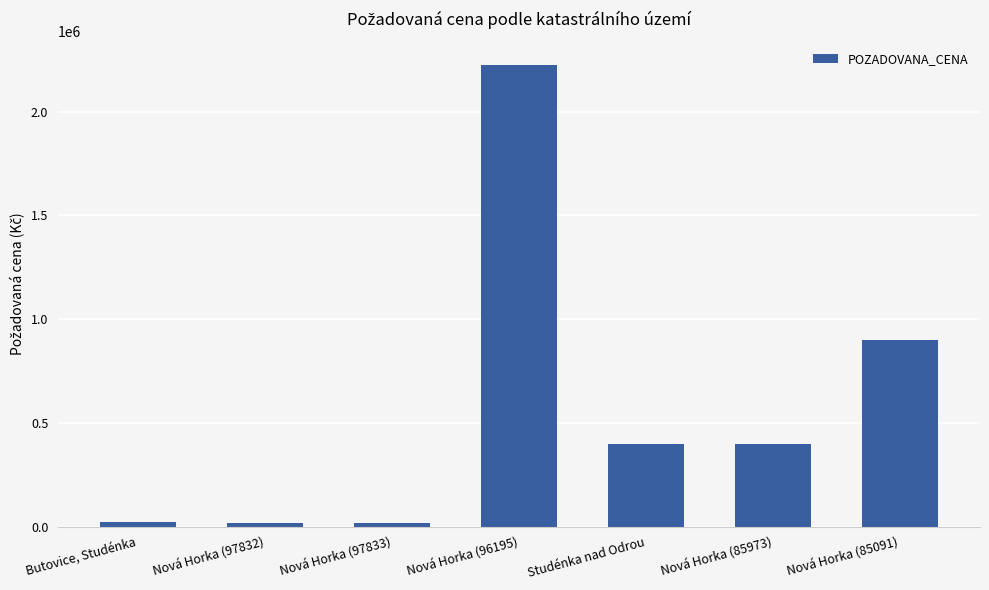

Which label corresponds to the largest value in the chart?

Nová Horka (96195)